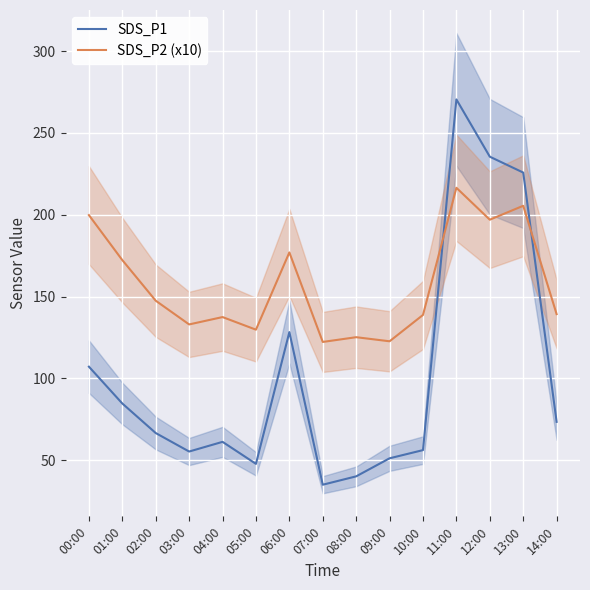

Count the number of categories in the chart.

15